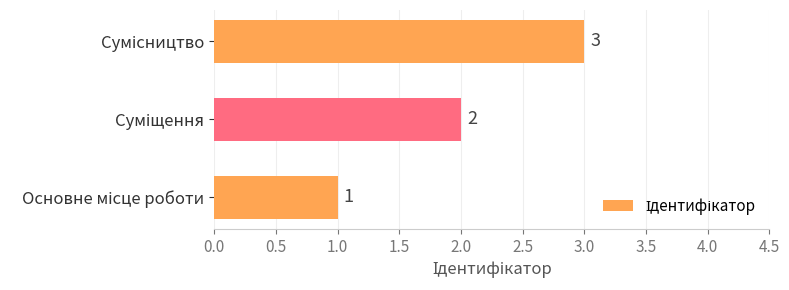

Count the values in the range 1 to 3.

3